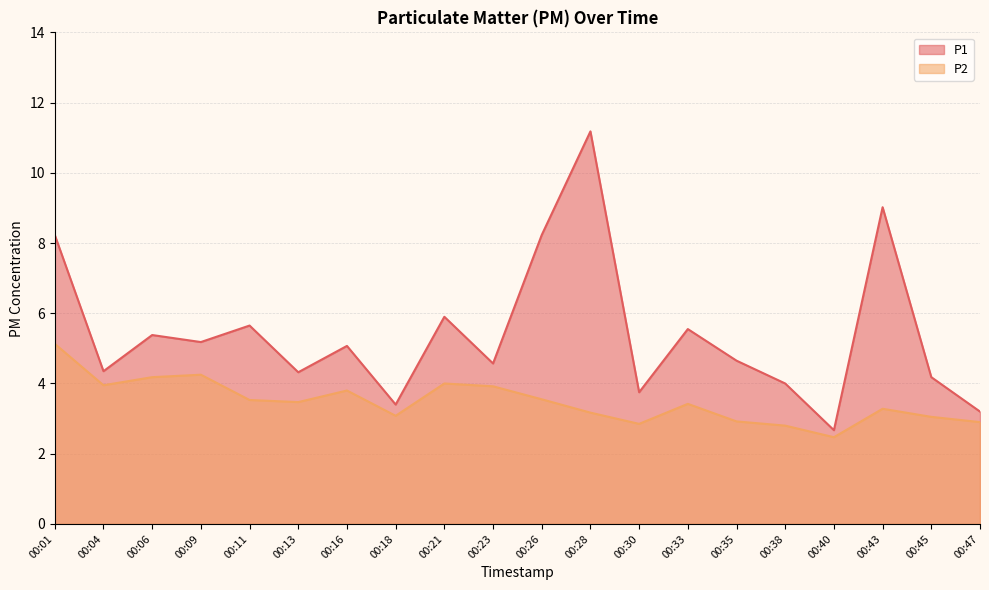

What is the smallest value displayed?

2.5